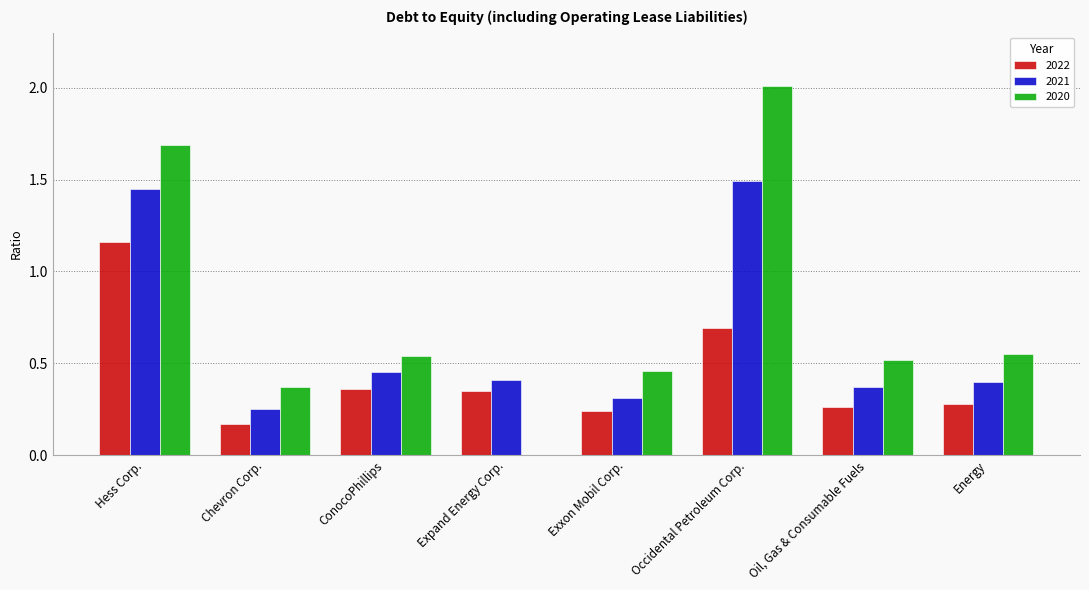

True or false: 2022 has a value of 0.3 at Oil, Gas & Consumable Fuels.

True